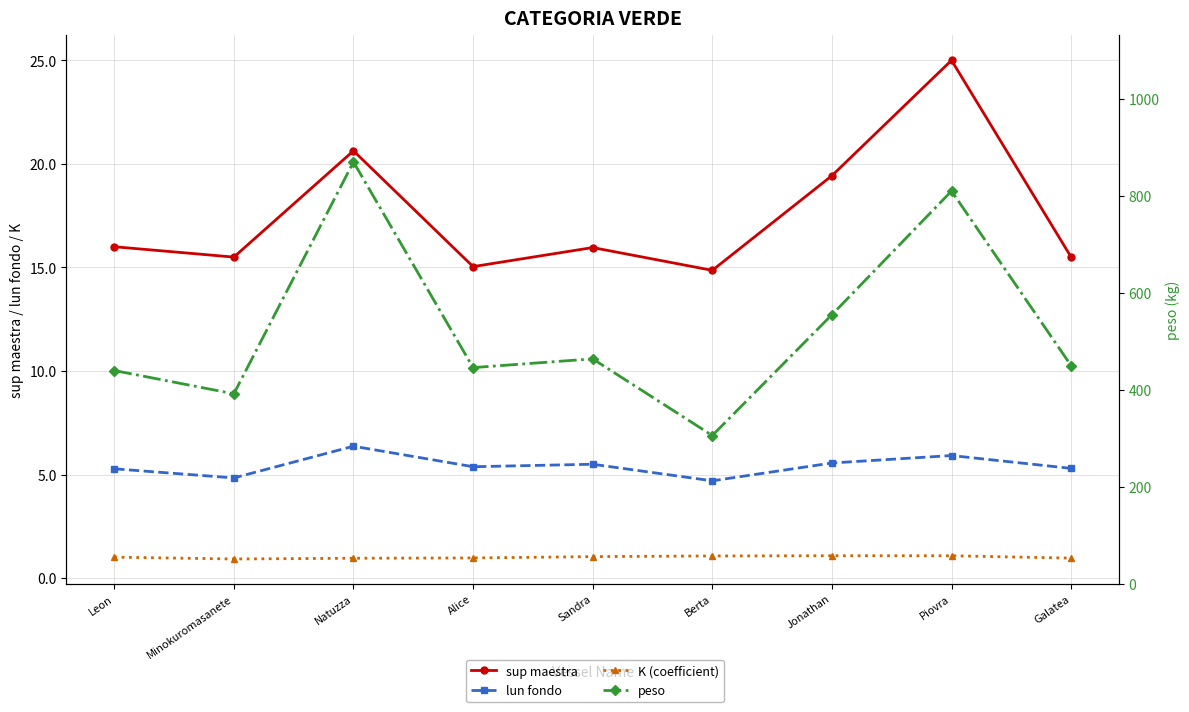

True or false: peso and K (coefficient) cross at least once.

False